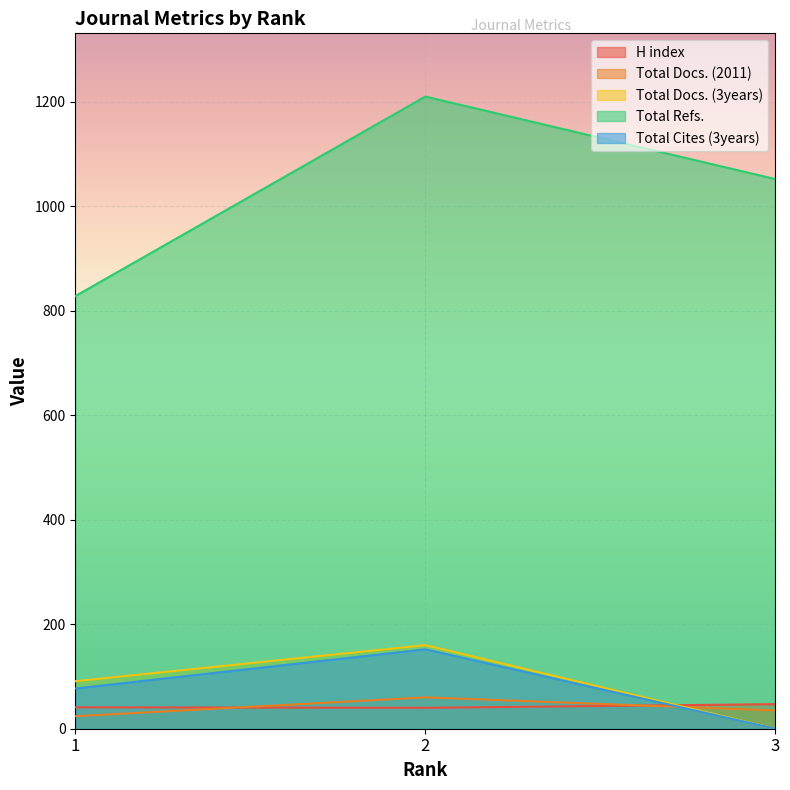

Where does the H index series first go above 41?

3